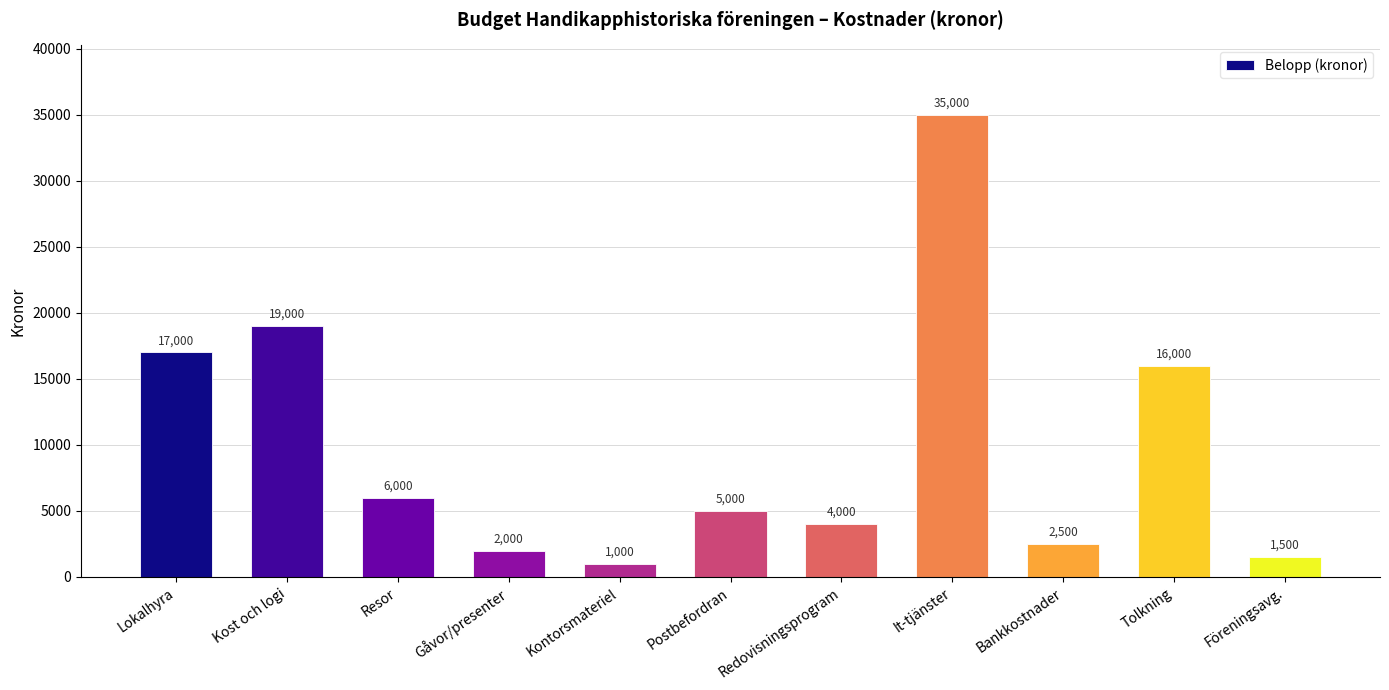

What is the label of the 1st bar from the right?

Föreningsavg.